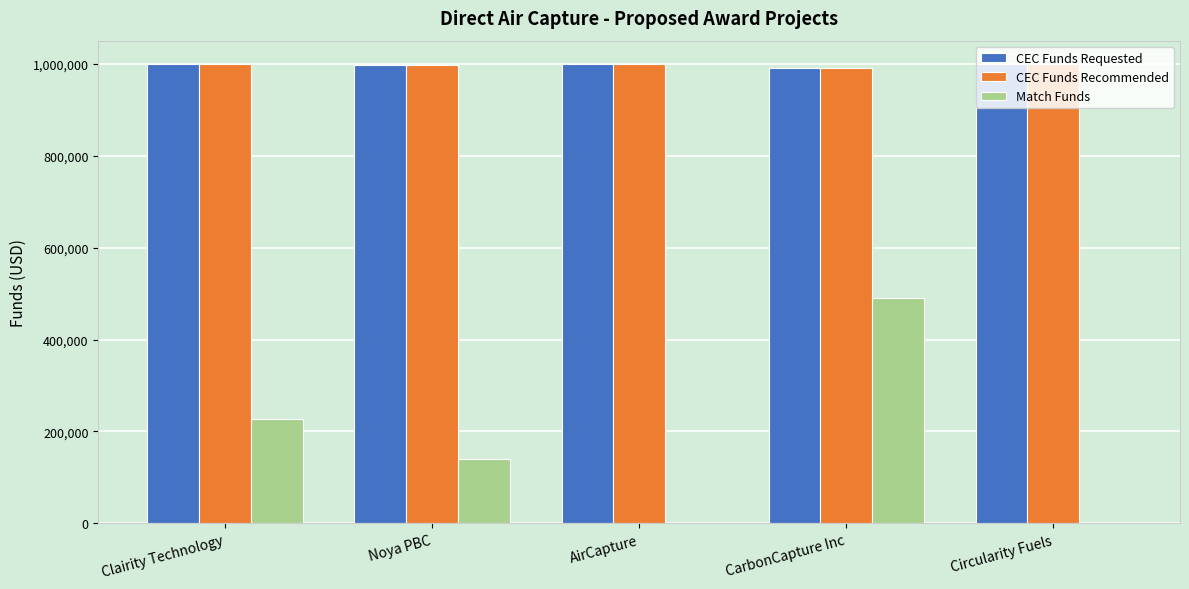

The CEC Funds Recommended series shows 362025 at Circularity Fuels. True or false?

False